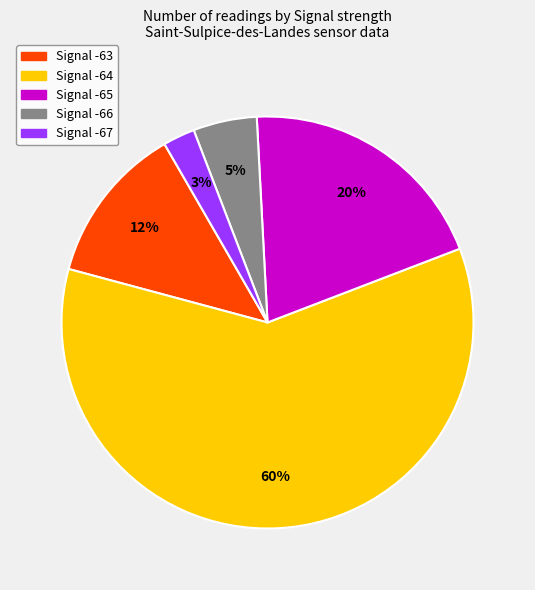

How many slices are in this pie chart?

5